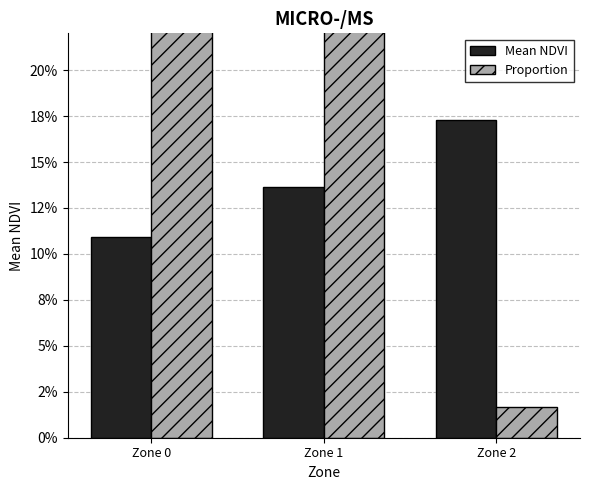

What is the average value of the Proportion series?

0.3